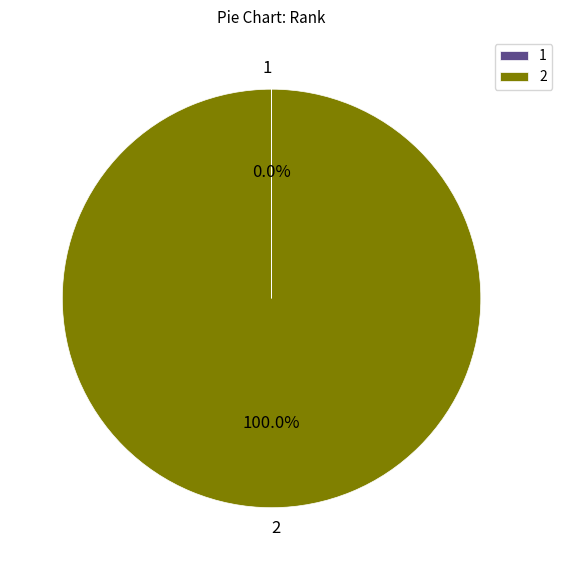

Which category accounts for the majority?

2